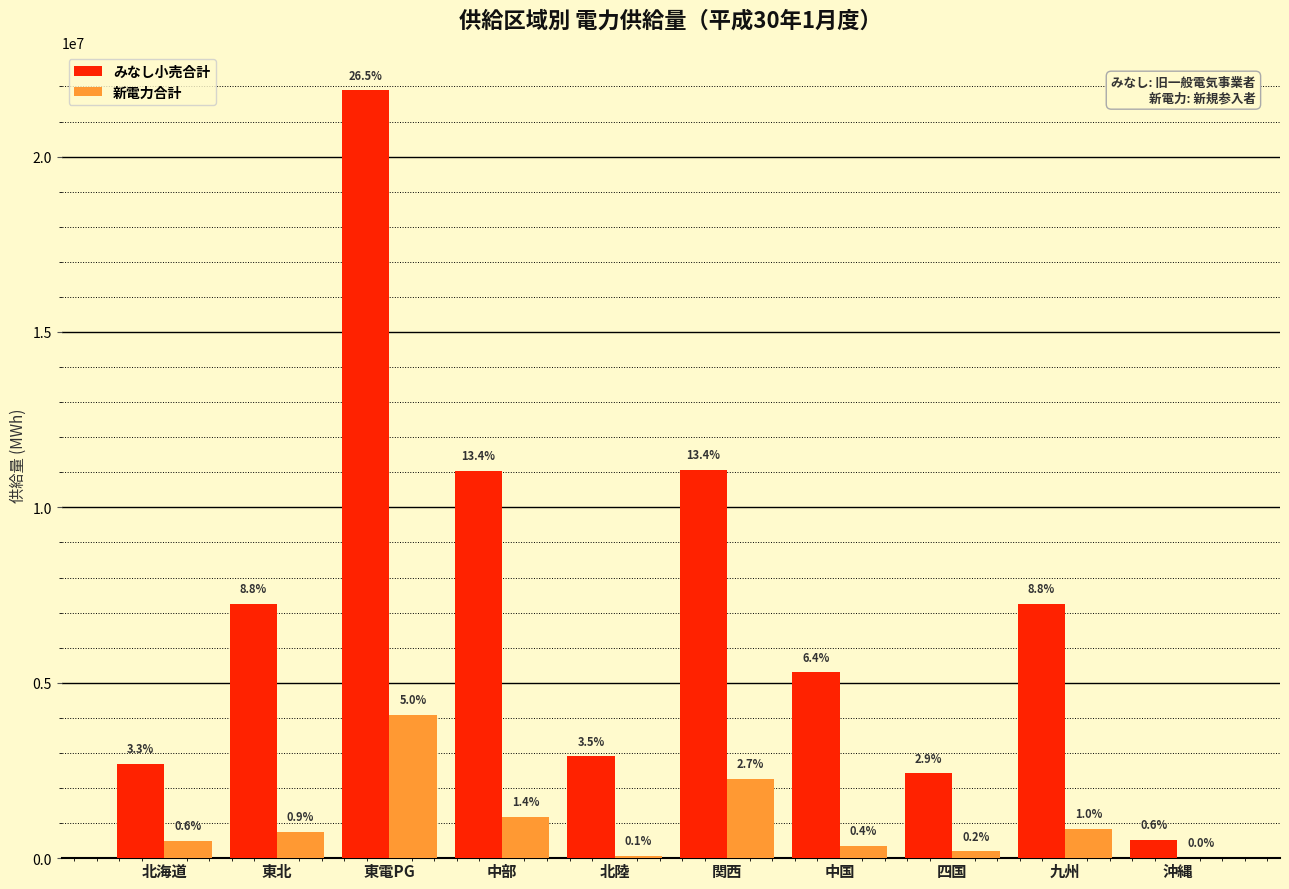

Does the chart contain stacked bars?

No